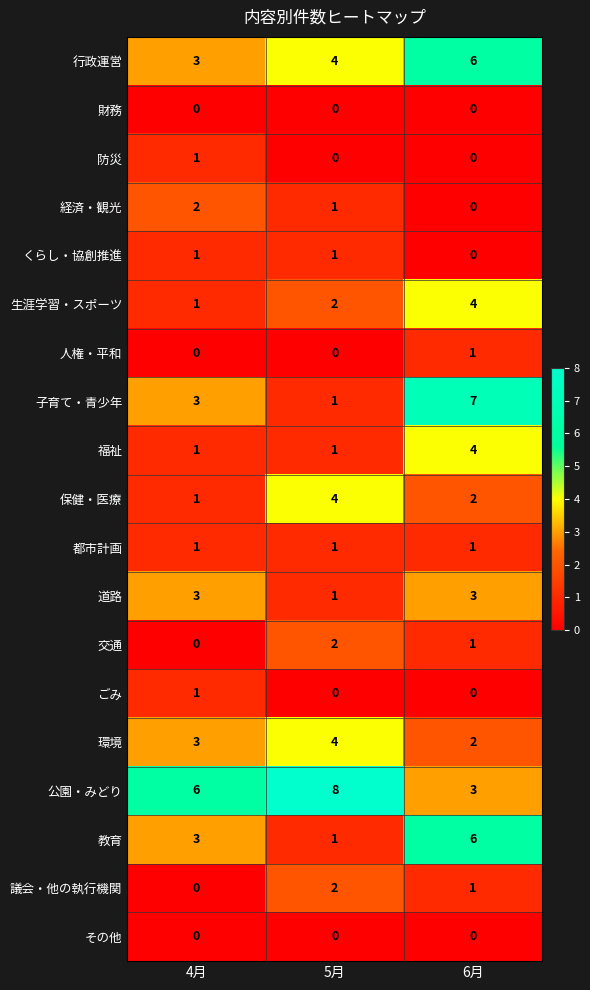

The value of 公園・みどり at 5月 is 8. True or false?

True